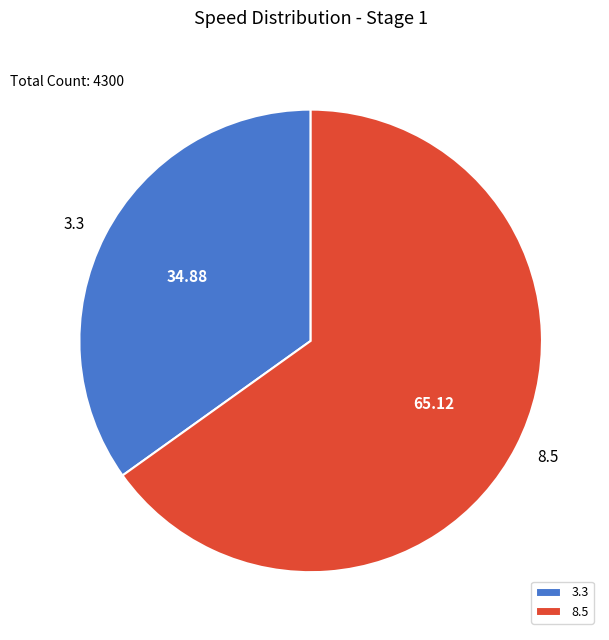

What is the majority slice?

8.5